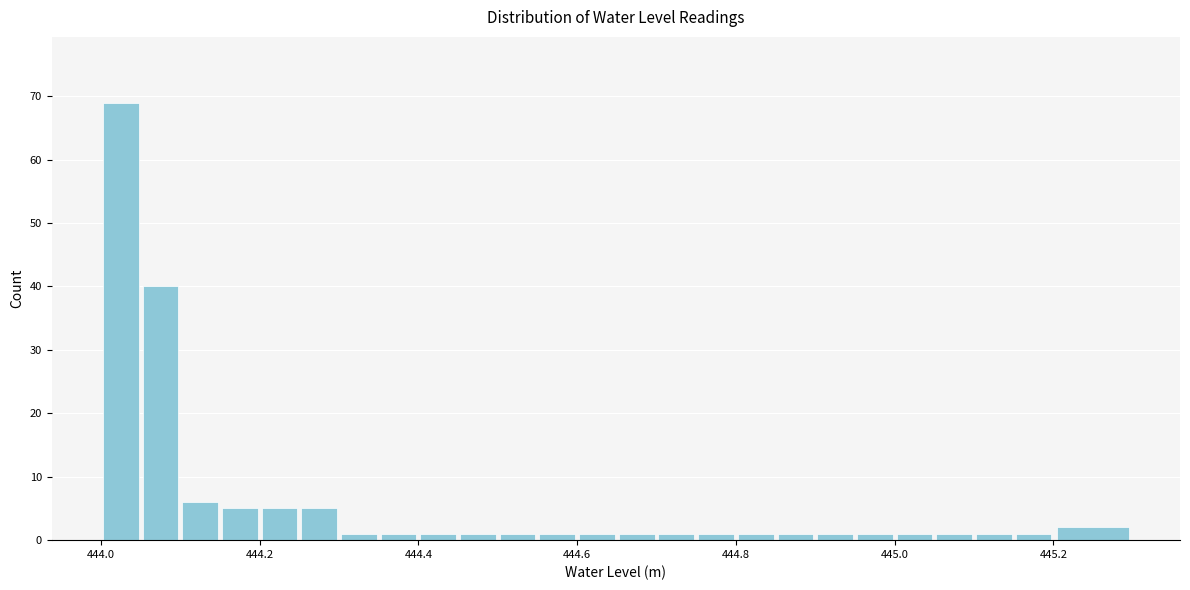

Around what value on the x-axis is the tallest bar? Give the approximate position of its centre, as read against the axis.

444.02